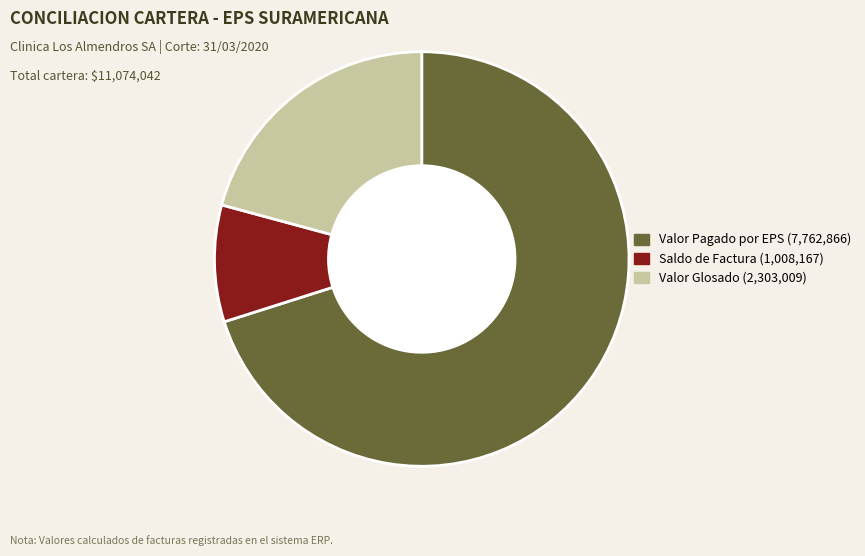

Is there any slice that represents more than half of the pie?

Yes